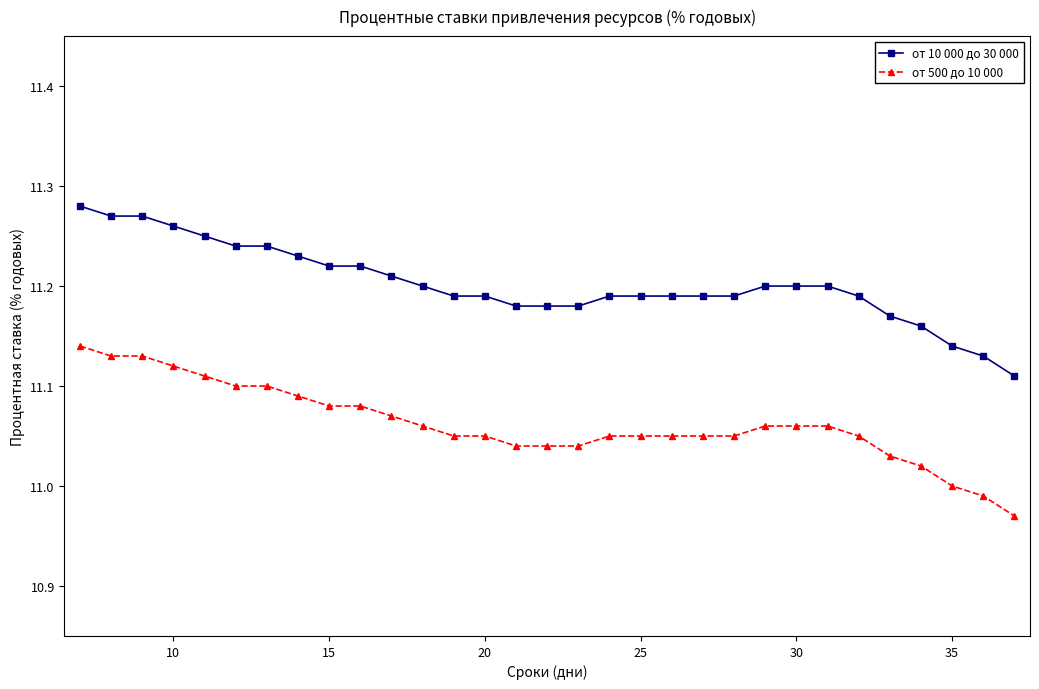

Rank the series by their maximum value, from lowest to highest.

от 500 до 10 000, от 10 000 до 30 000